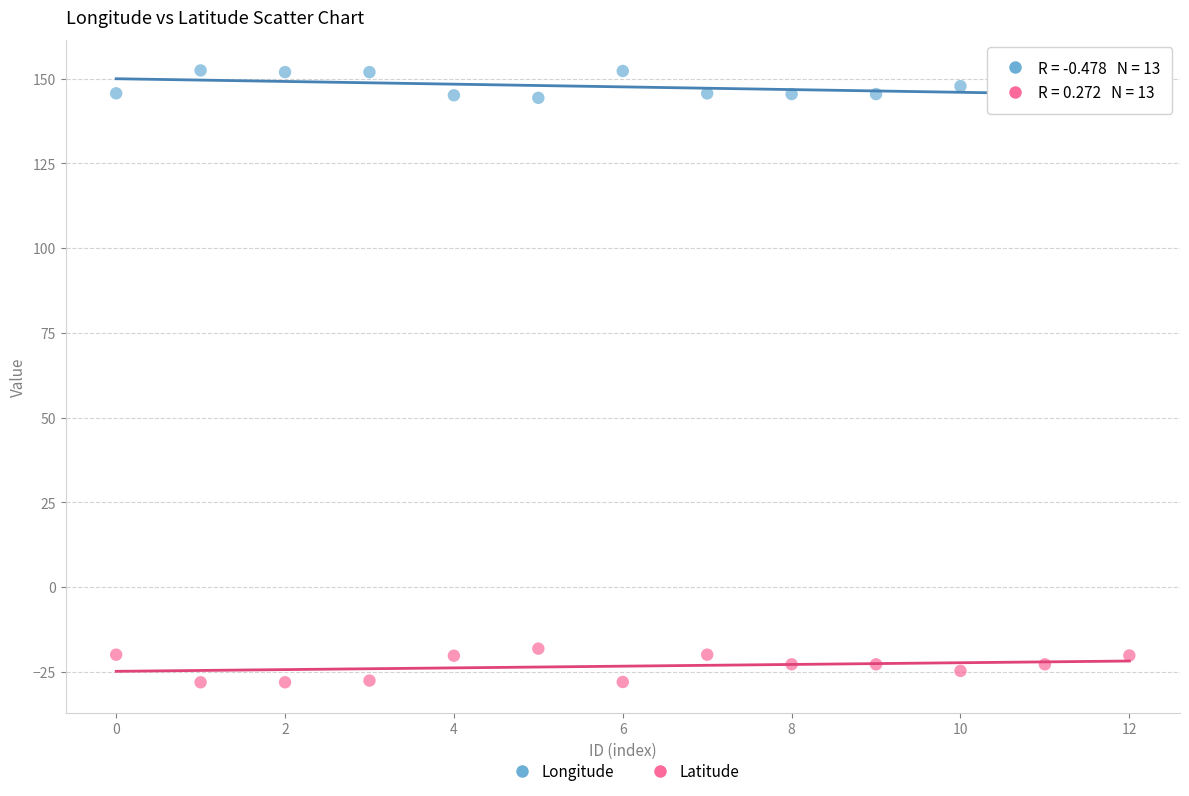

Across all data points, what is the range of Y values (max minus min)?

180.5